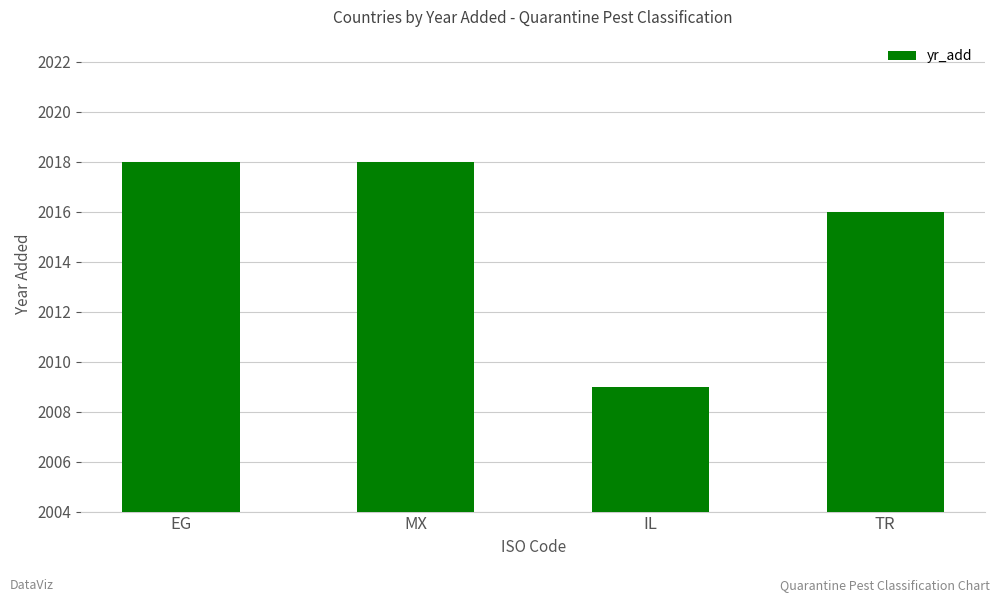

What is the label of the 2nd bar from the right?

IL